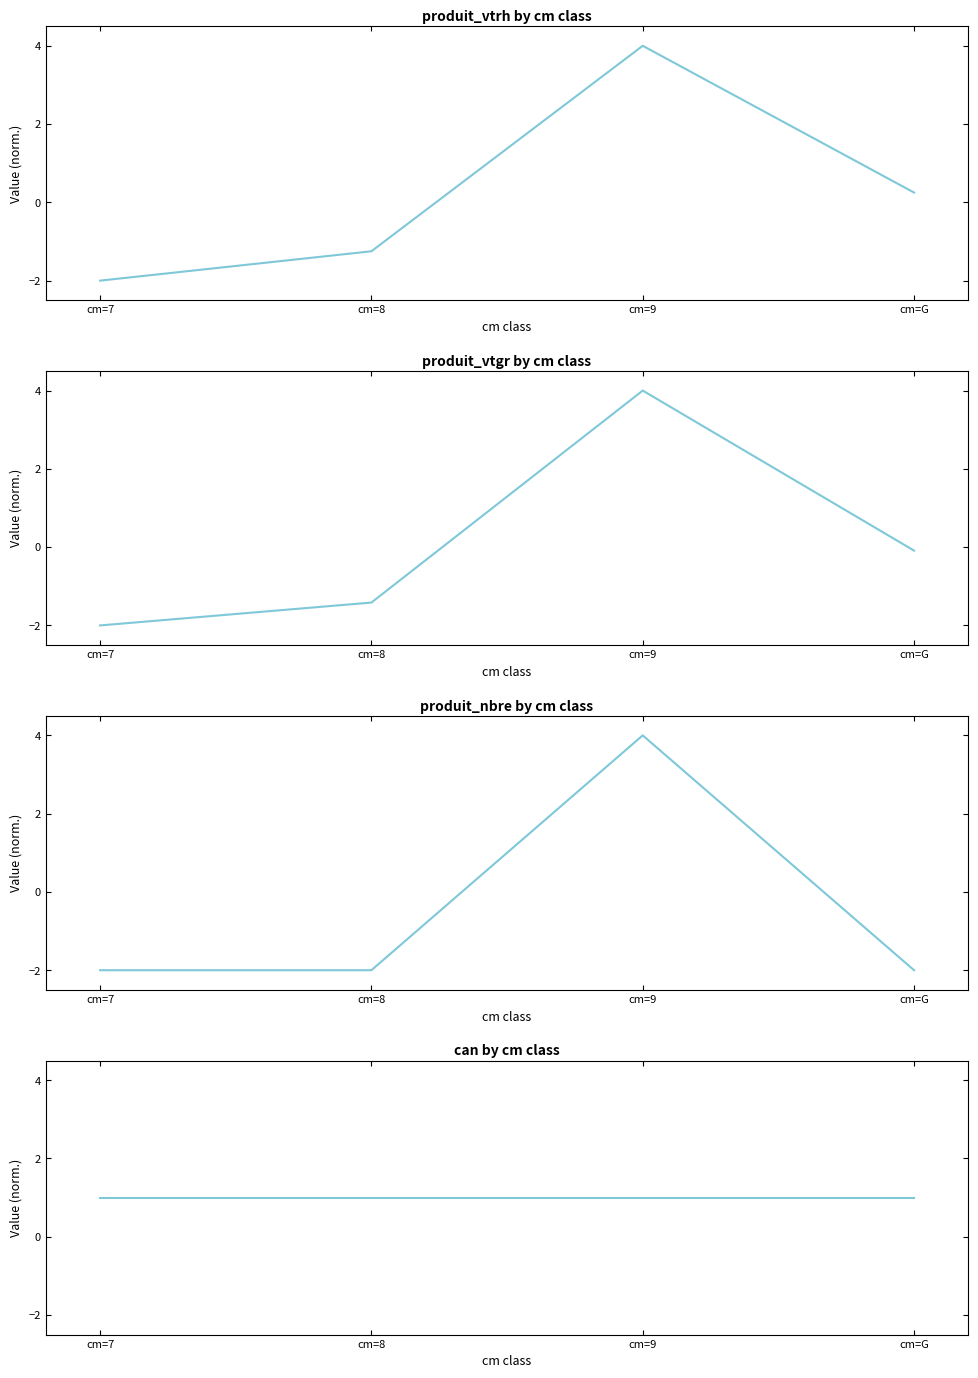

Which has a higher value, cm=9 or cm=7?

cm=9